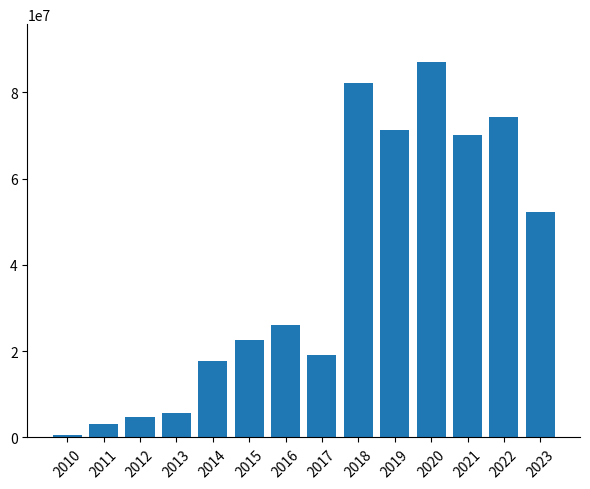

Which category has the lowest value across all series?

2010